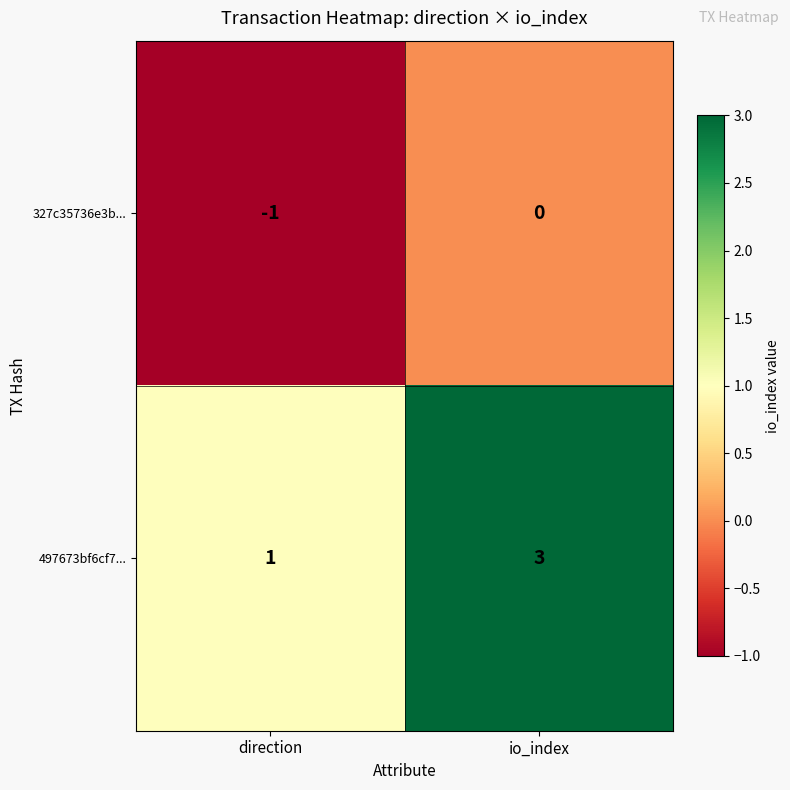

True or false: 327c35736e3b... has a value of 0 at direction.

False